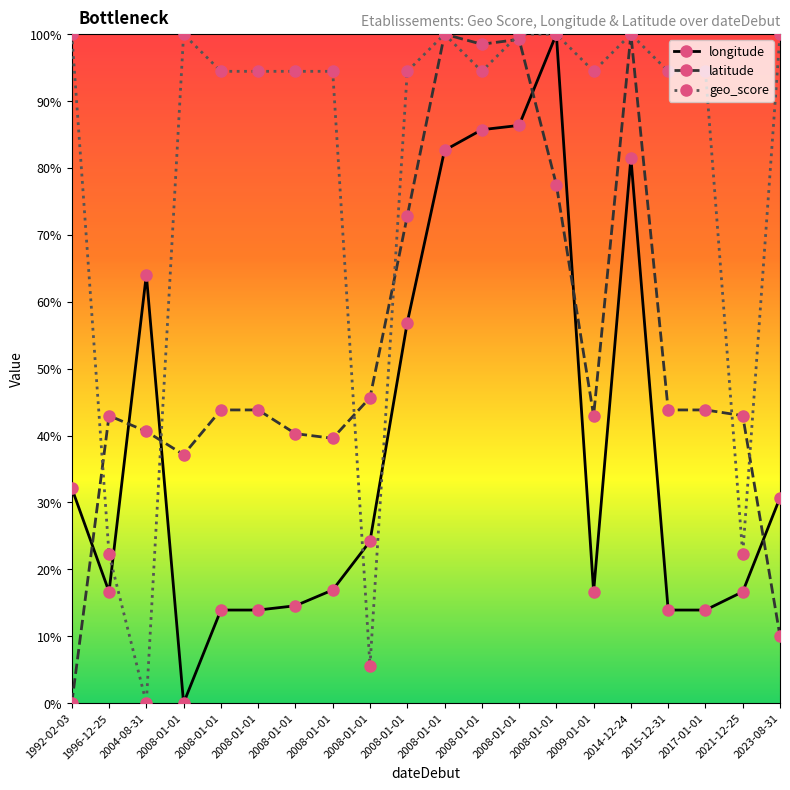

Which series ends up on top after the final intersection of latitude and geo_score?

geo_score